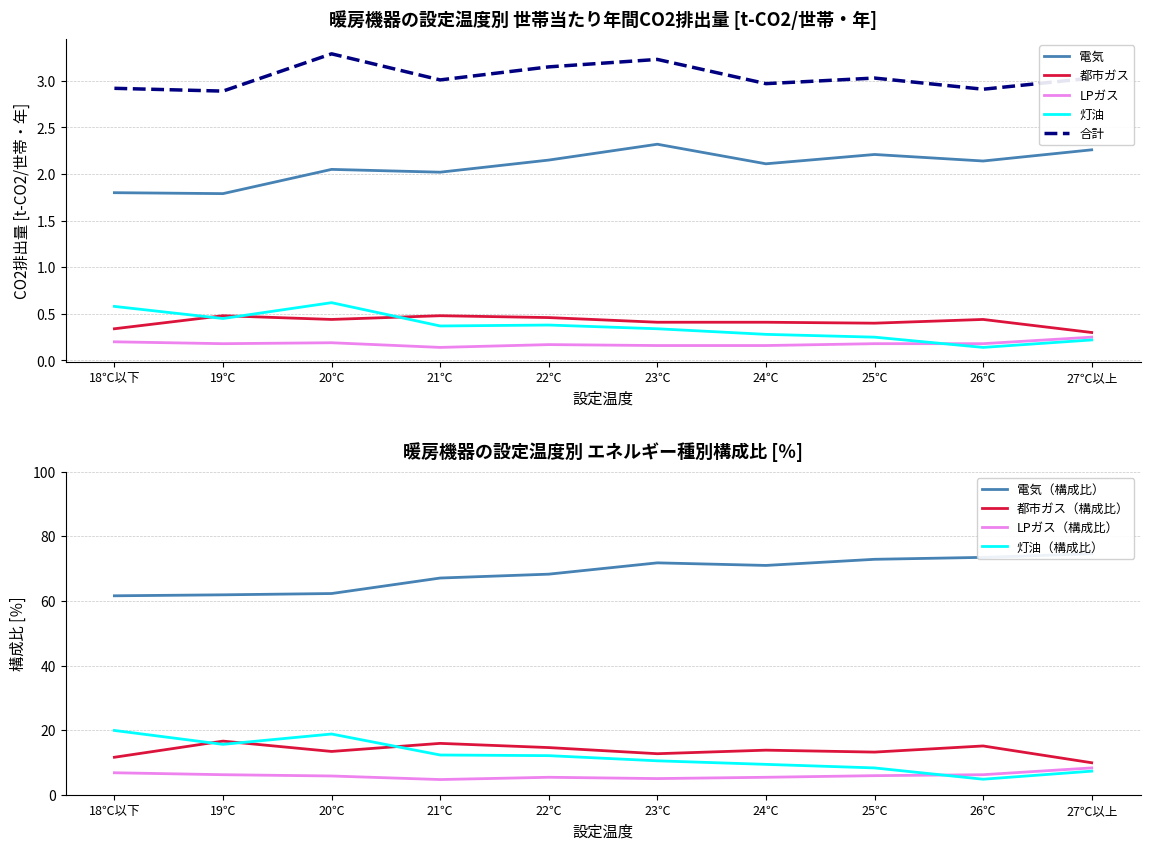

Where is LPガス nearest to the value 0?

21℃